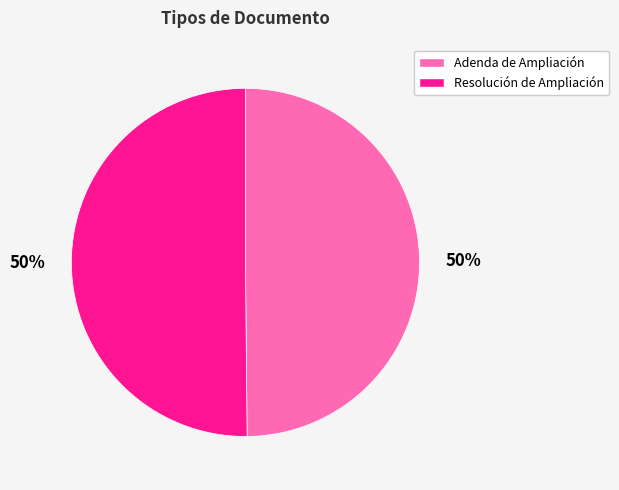

What is the ratio of the value at Adenda de Ampliación to the value at Resolución de Ampliación?

1.0